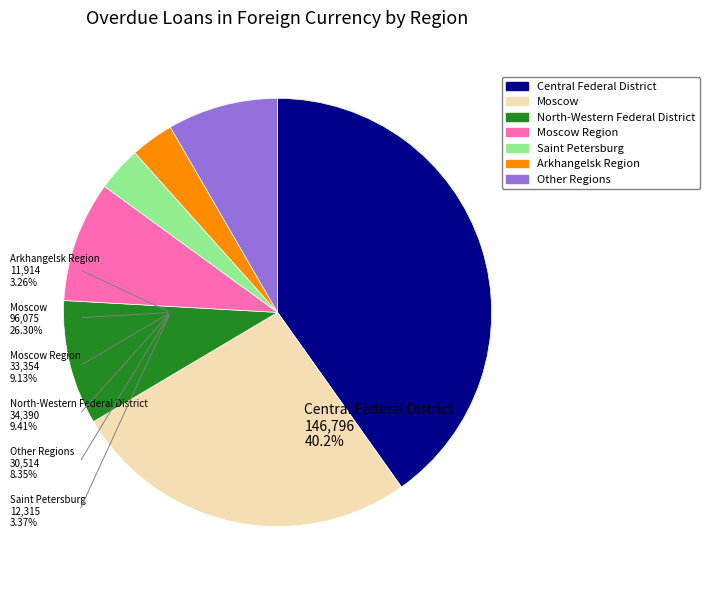

Is there any slice that represents more than half of the pie?

No